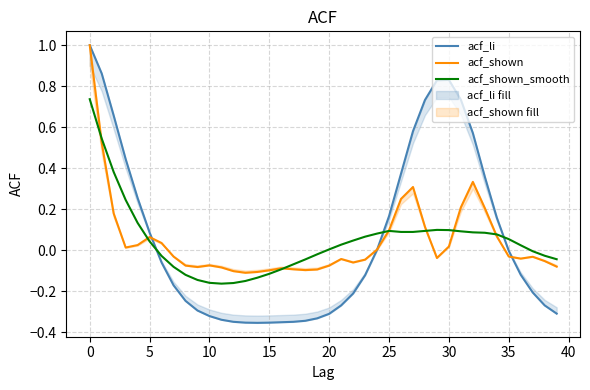

Reading left to right, list all the values displayed in this chart.

acf_li: 1.0	0.9	0.7	0.4	0.3	0.1	-0.1	-0.2	-0.2	-0.3	-0.3	-0.3	-0.3	-0.4	-0.4	-0.4	-0.3	-0.3	-0.3	-0.3	-0.3	-0.3	-0.2	-0.1	0.0	0.2	0.4	0.6	0.7	0.8	0.8	0.7	0.6	0.4	0.2	-0.0	-0.1	-0.2	-0.3	-0.3
acf_shown: 1.0	0.5	0.2	0.0	0.0	0.1	0.0	-0.0	-0.1	-0.1	-0.1	-0.1	-0.1	-0.1	-0.1	-0.1	-0.1	-0.1	-0.1	-0.1	-0.1	-0.0	-0.1	-0.0	0.0	0.1	0.3	0.3	0.1	-0.0	0.0	0.2	0.3	0.2	0.1	-0.0	-0.0	-0.0	-0.1	-0.1
acf_shown_smooth: 0.7	0.5	0.4	0.2	0.1	0.0	-0.0	-0.1	-0.1	-0.1	-0.2	-0.2	-0.2	-0.1	-0.1	-0.1	-0.1	-0.1	-0.0	-0.0	0.0	0.0	0.0	0.1	0.1	0.1	0.1	0.1	0.1	0.1	0.1	0.1	0.1	0.1	0.1	0.1	0.0	-0.0	-0.0	-0.0